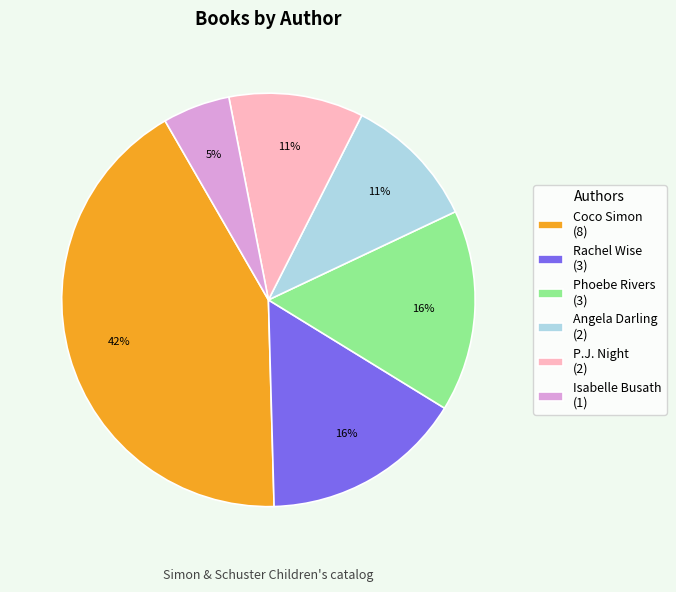

How many segments does this pie chart have?

6